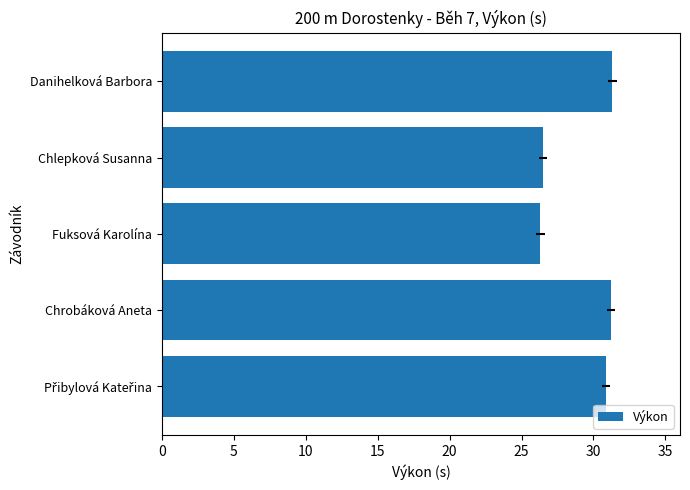

How many data points are above 30?

3